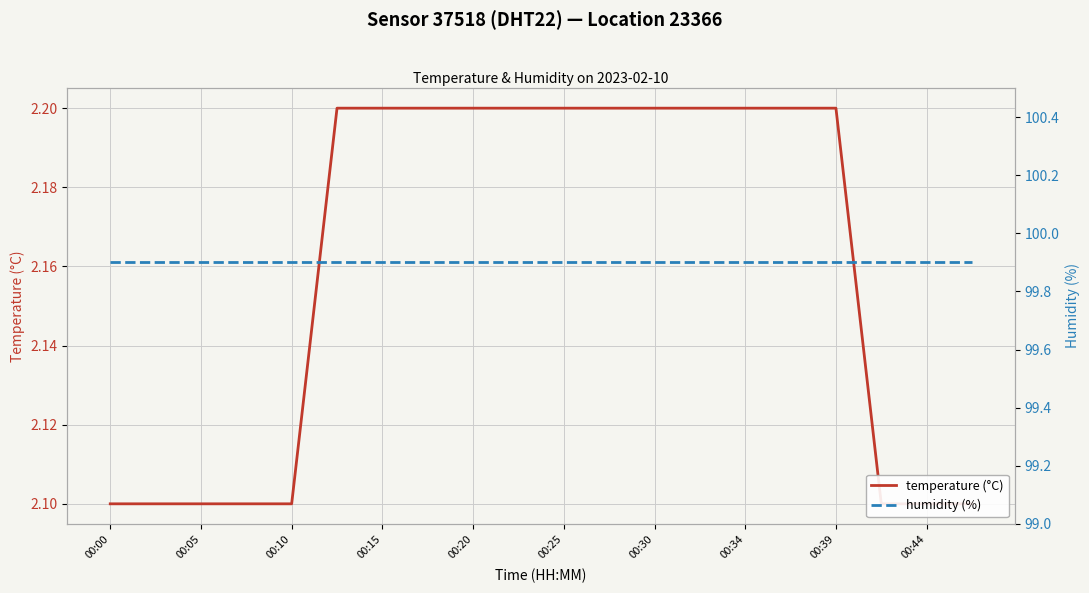

How many lines are shown in the chart?

2